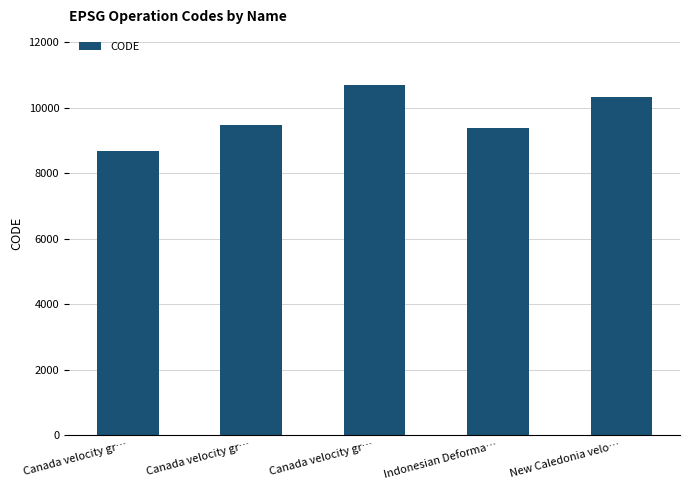

What is the difference between the values at Canada velocity gr… and Canada velocity gr…?

1224